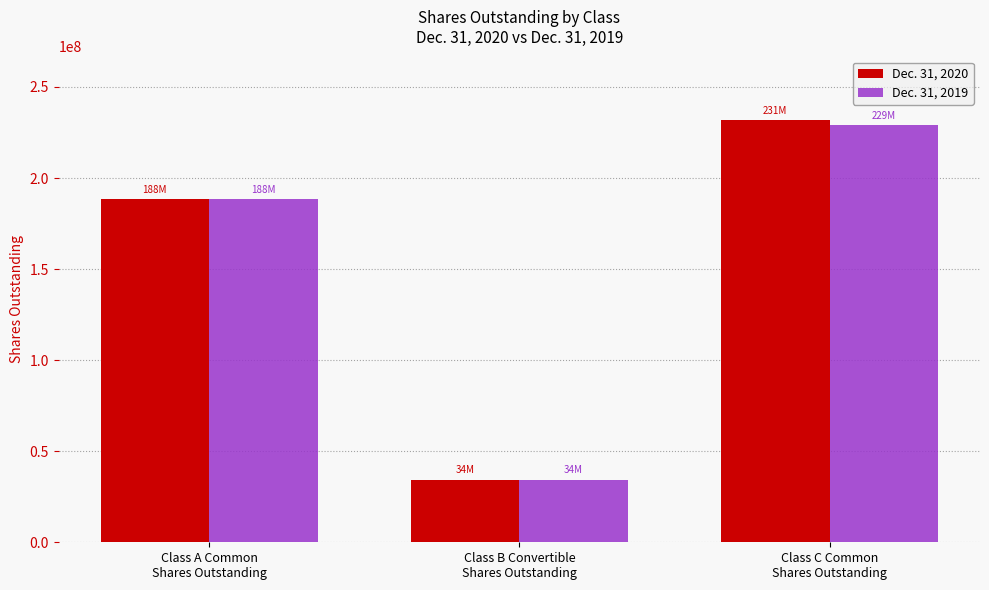

List the series in order of their peak value, lowest first.

Dec. 31, 2019, Dec. 31, 2020